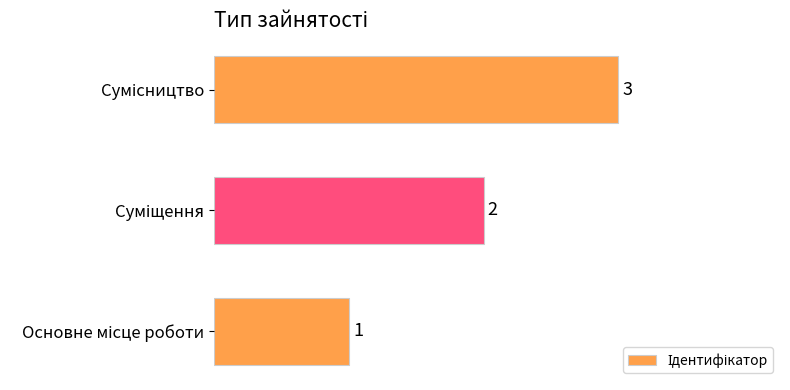

What is the greatest value displayed?

3